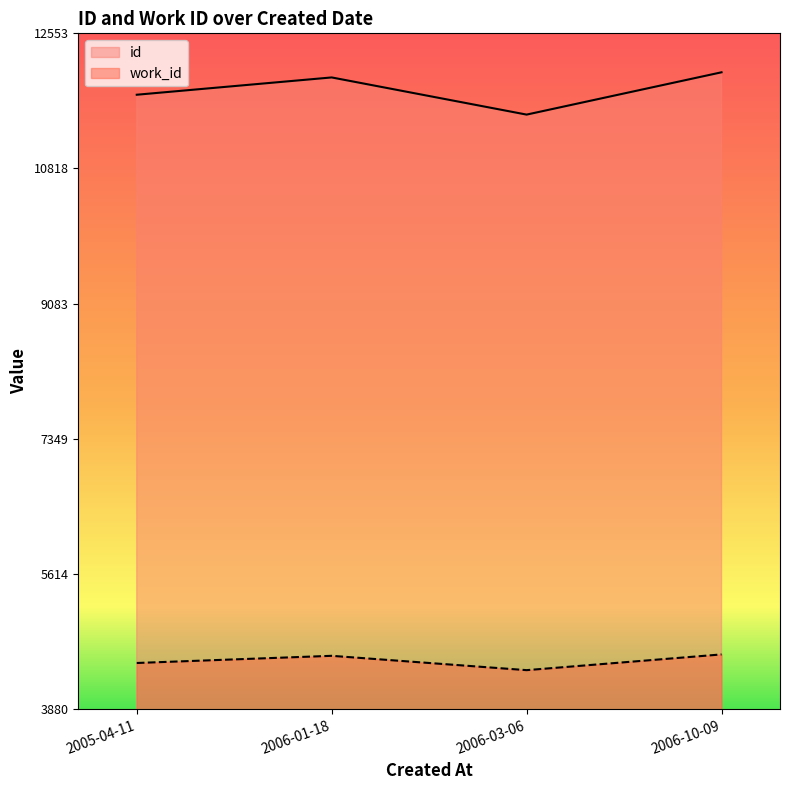

Which category has the lowest value across all series?

2006-03-06